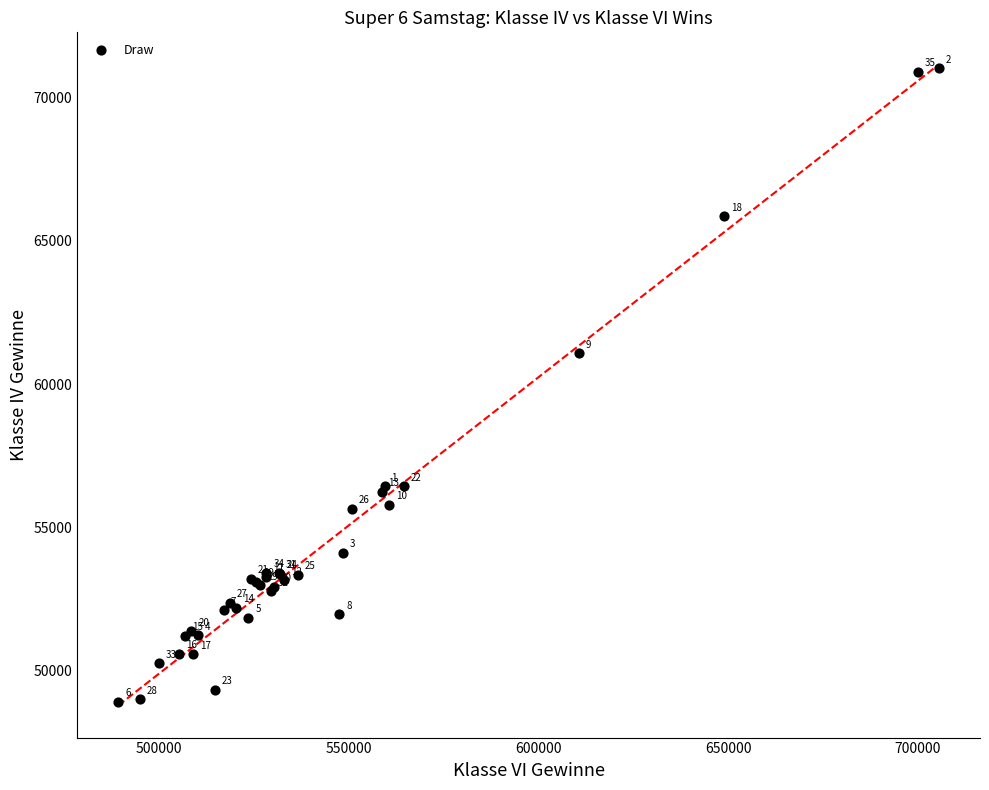

What Y value in the scatter plot is closest to 59970?

61068